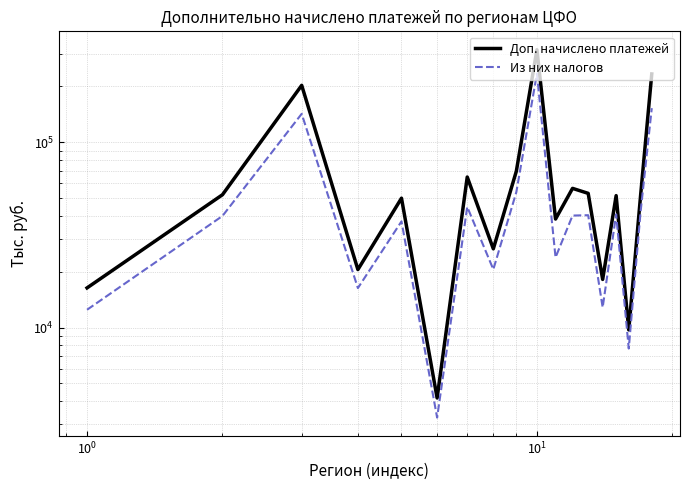

Is the value of Из них налогов at $\mathdefault{10^{0}}$ greater than the value of Доп. начислено платежей at $\mathdefault{10^{0}}$?

No